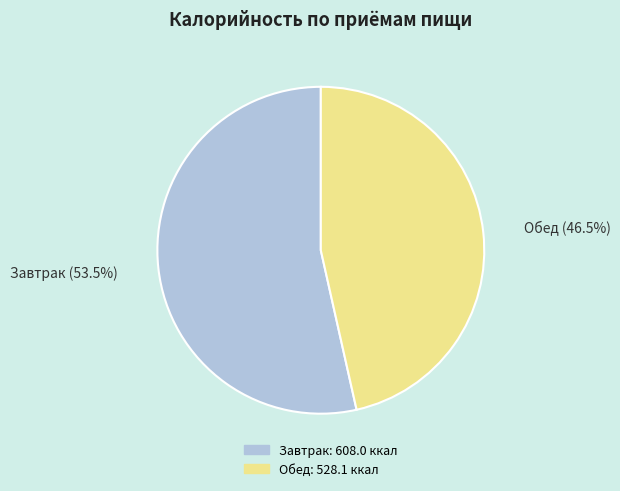

What is the majority slice?

Завтрак